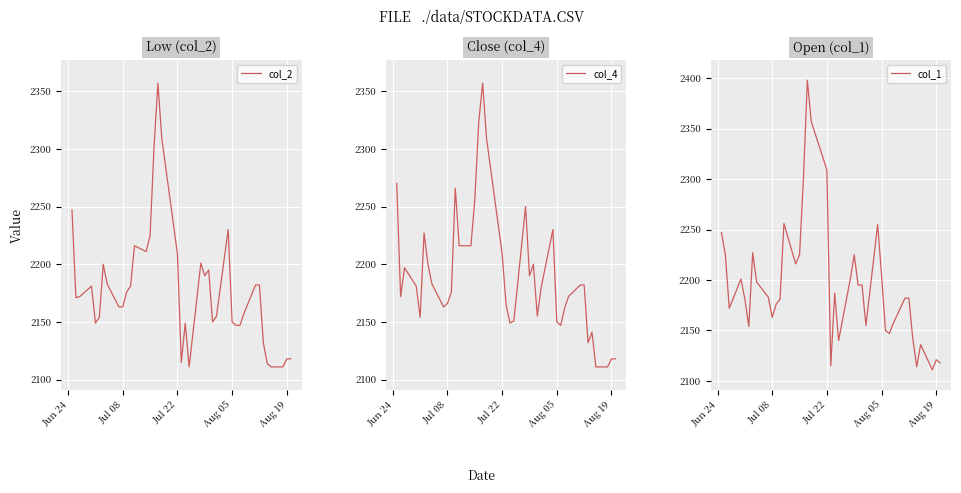

What is the sum of all col_2 values?

87133